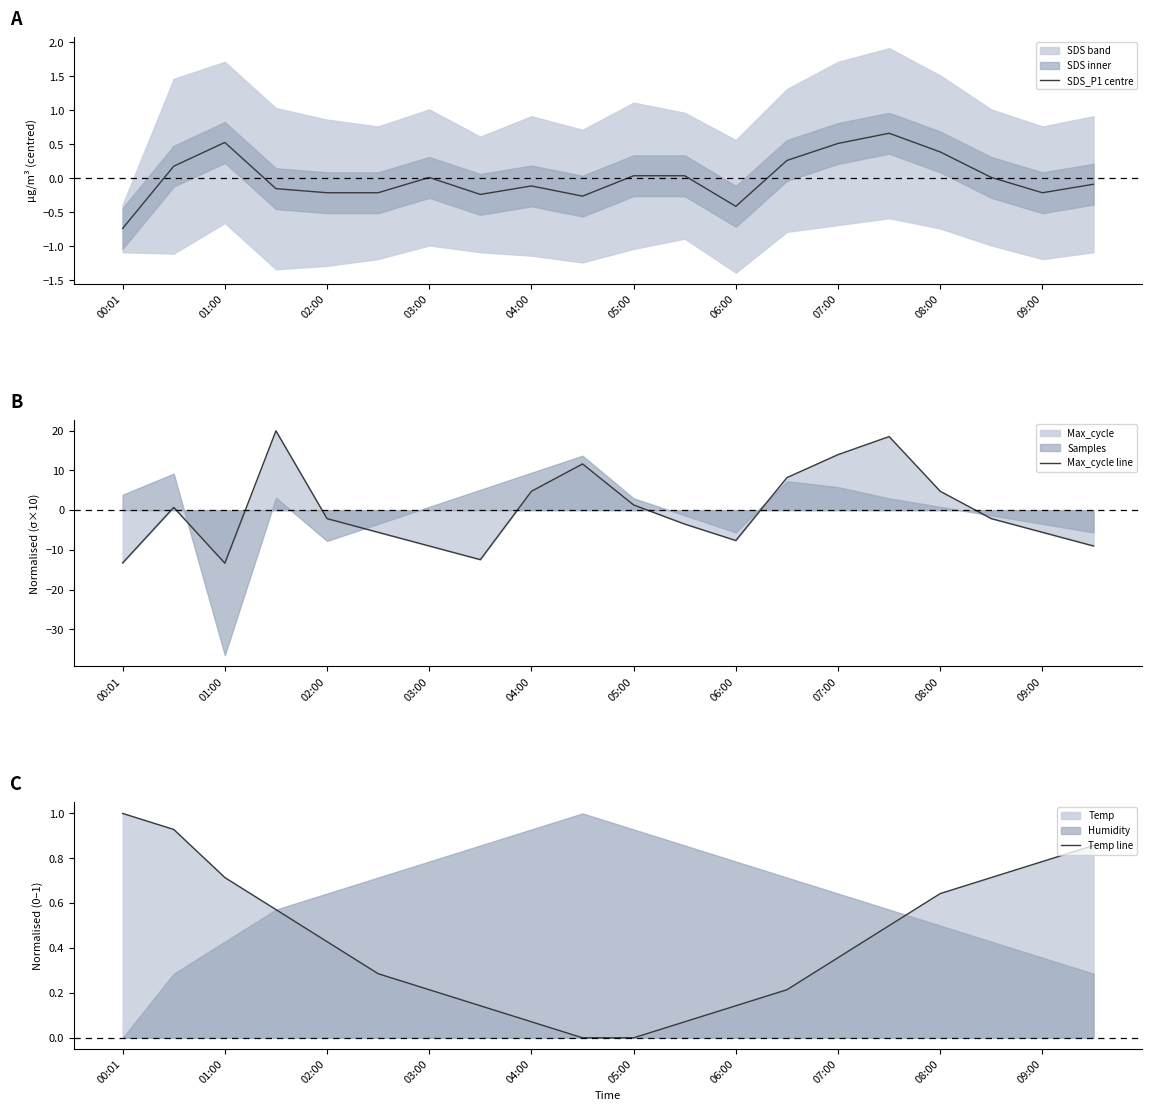

The Max_cycle line series shows 1.3 at 05:00. True or false?

True